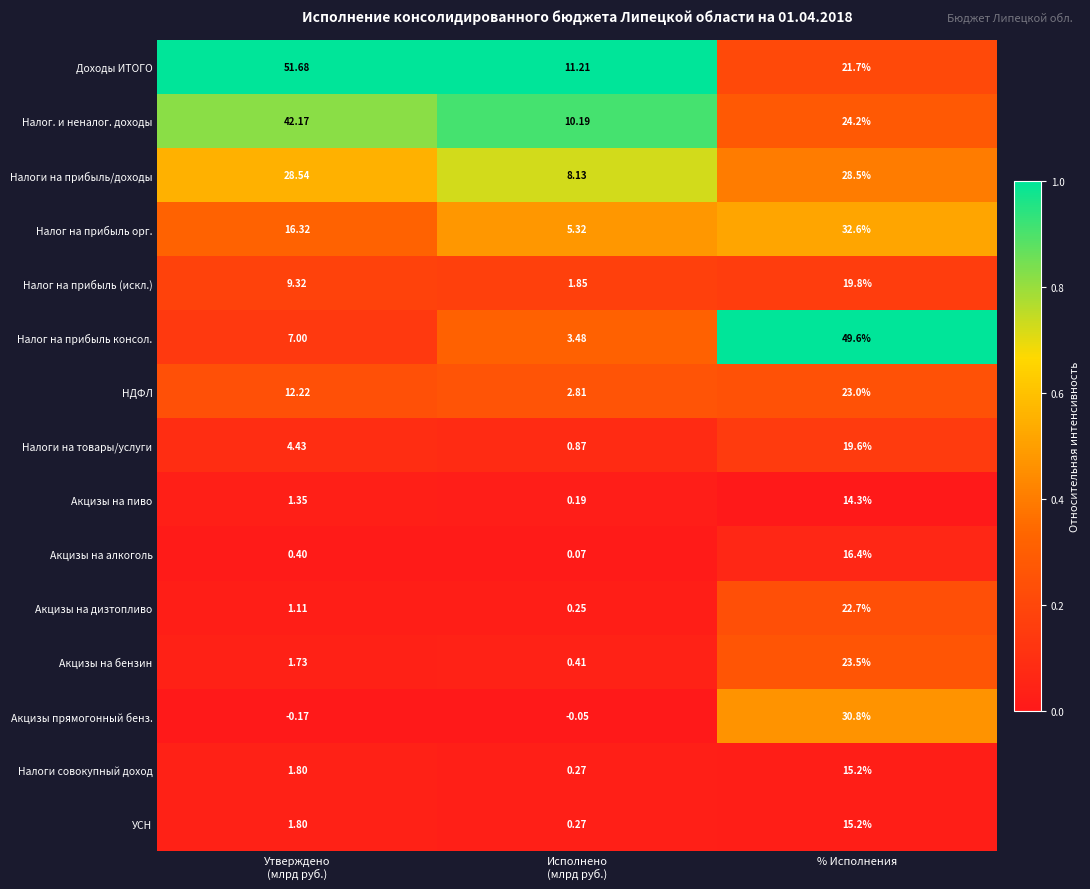

Is the value of НДФЛ at % Исполнения greater than the value of Налог. и неналог. доходы at % Исполнения?

No